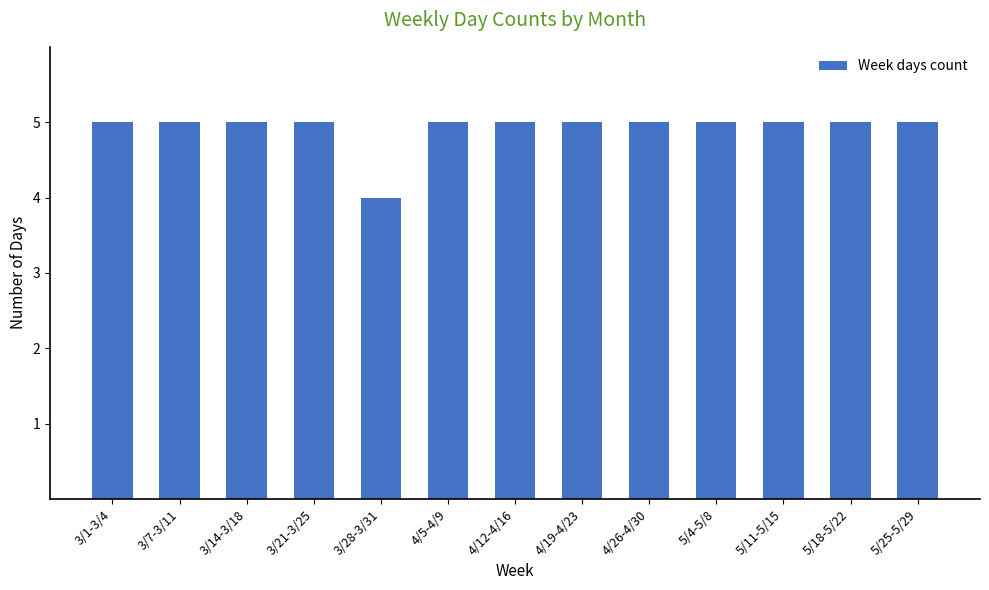

Reading left to right, extract all data points from this chart.

5	5	5	5	4	5	5	5	5	5	5	5	5